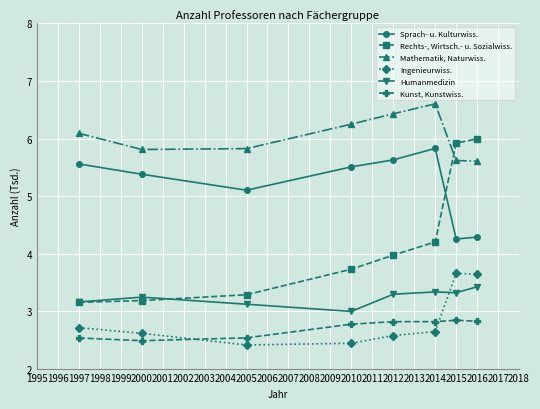

Is it true that Rechts-, Wirtsch.- u. Sozialwiss. equals 3.2 at 1997?

True